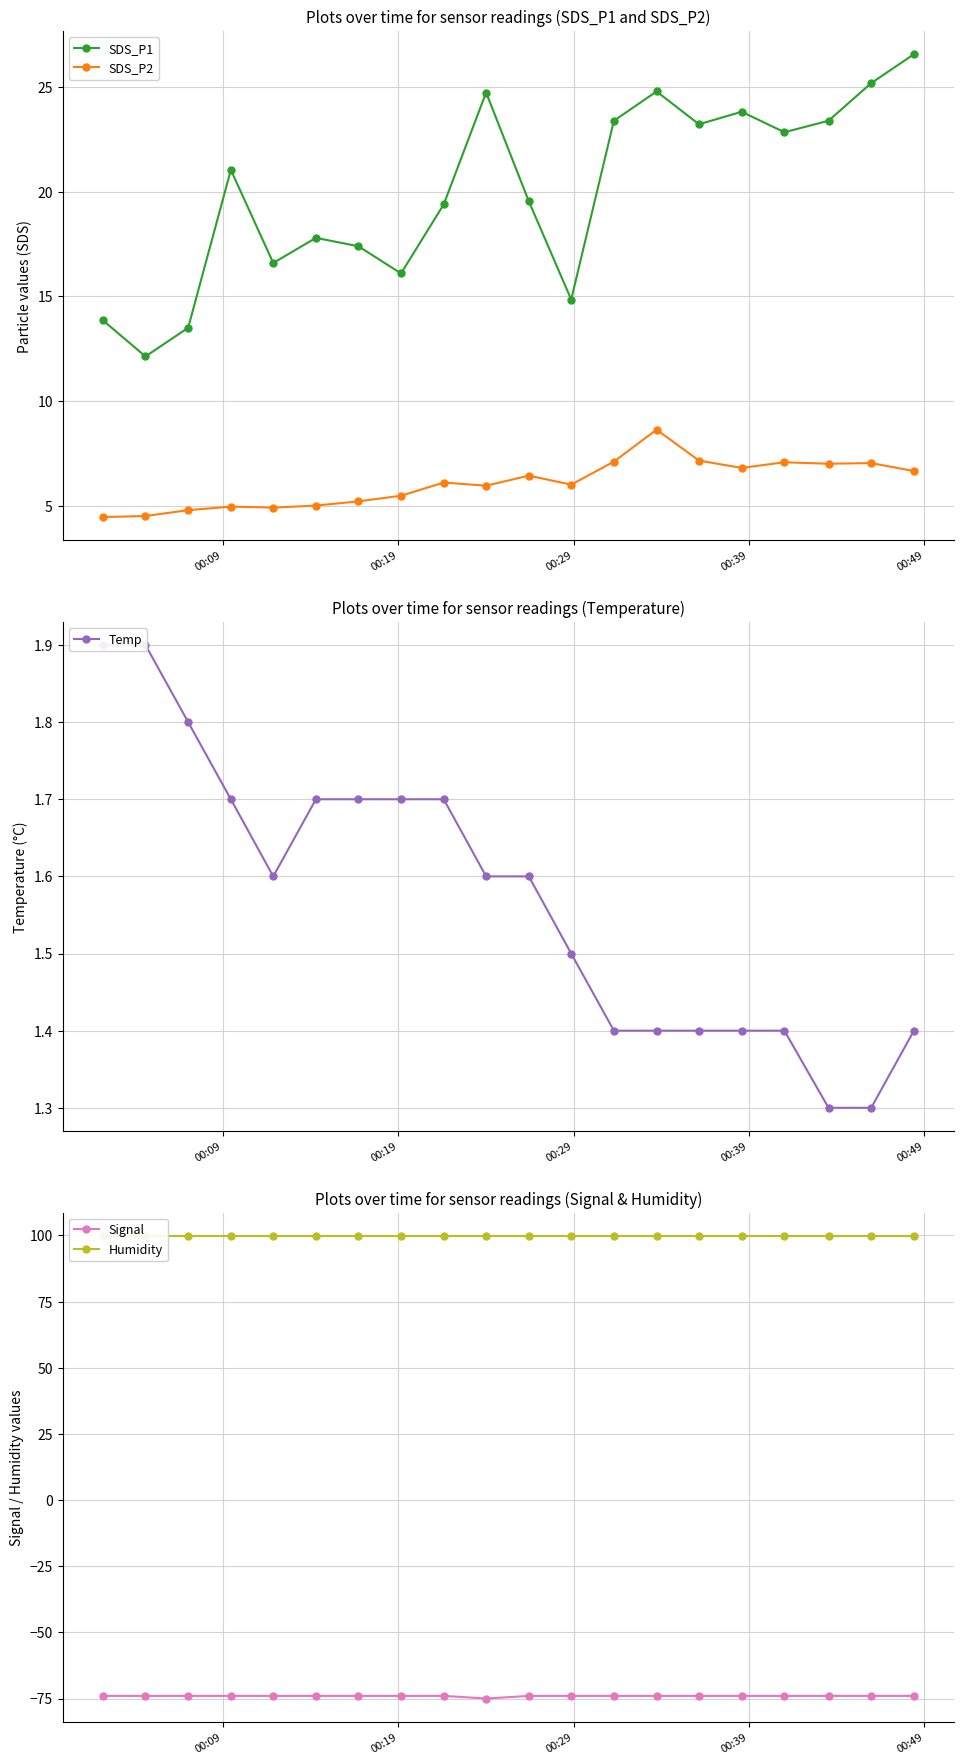

What is the value of the SDS_P1 point at the 14th from the left?

24.8